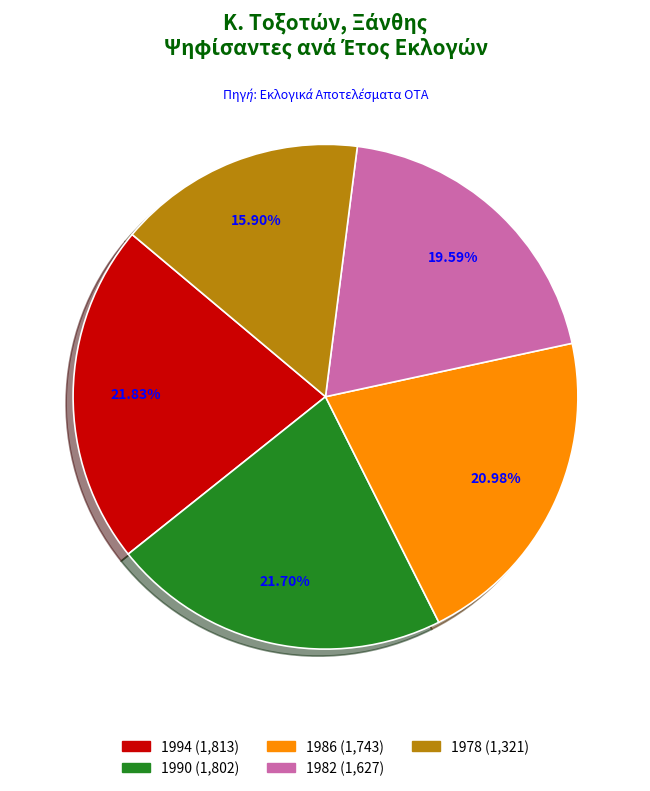

To the nearest percent, what is the combined percentage of 1986 and 1994?

43%